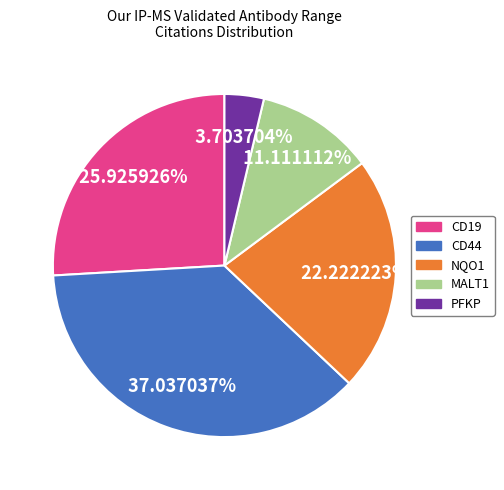

How many segments does this pie chart have?

5